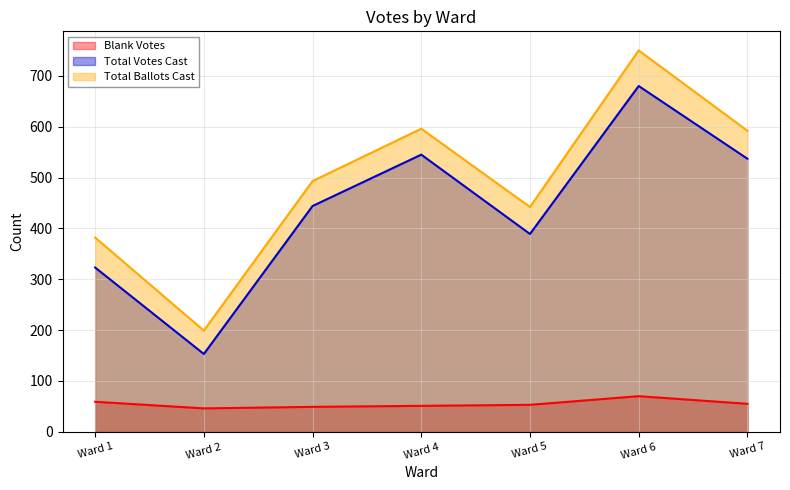

What is the value of the Blank Votes point at the 6th from the left?

70